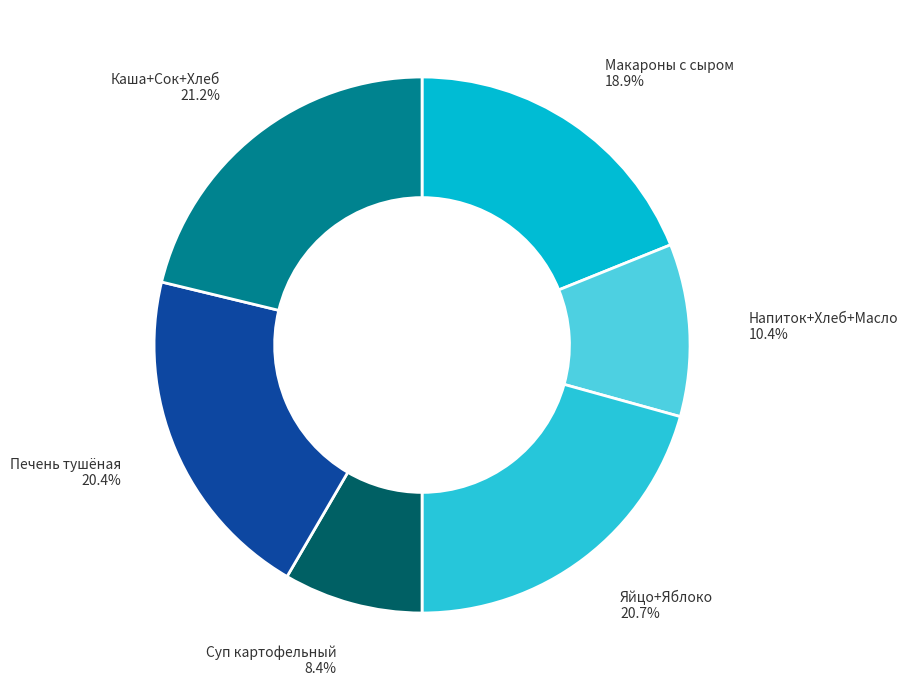

Is there any slice that represents more than half of the pie?

No